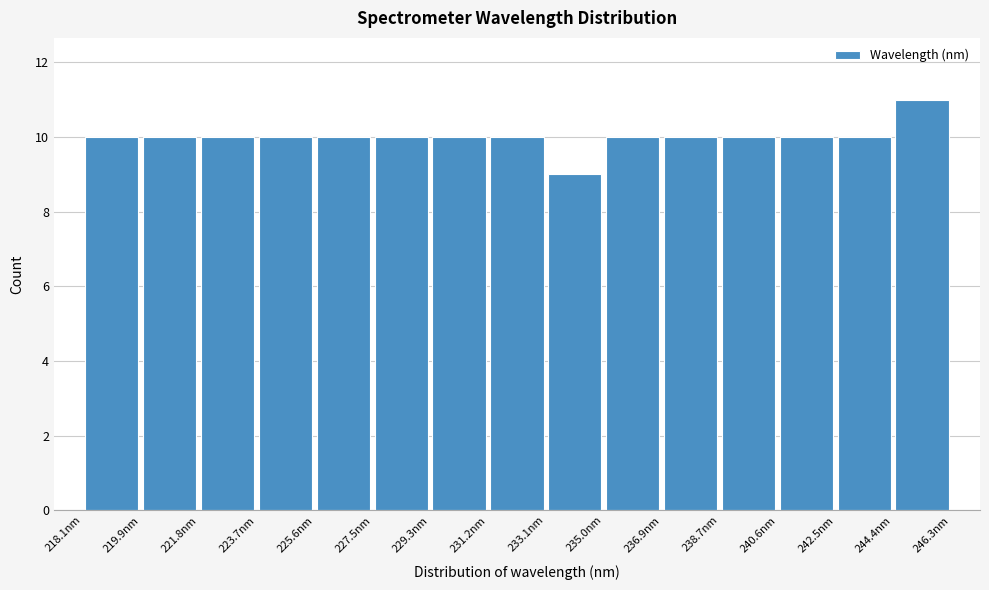

How tall is the bar that spans 221.8 to 223.8 on the x-axis? Neither the bar edges nor the heights are printed on the chart, so give them approximately, as read against the axes.

10